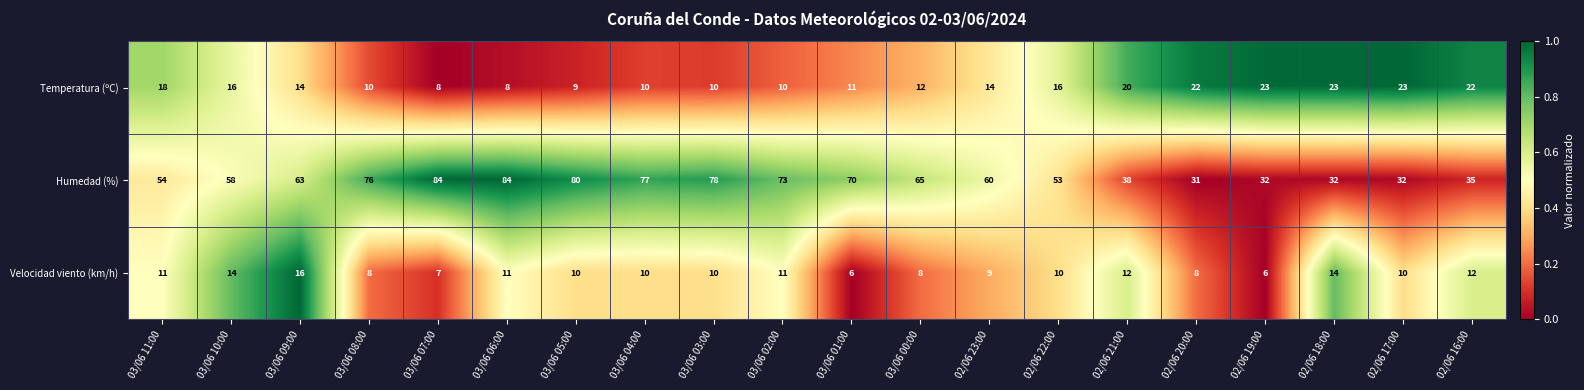

Rank the series by their maximum value, from highest to lowest.

Humedad (%), Temperatura (ºC), Velocidad viento (km/h)